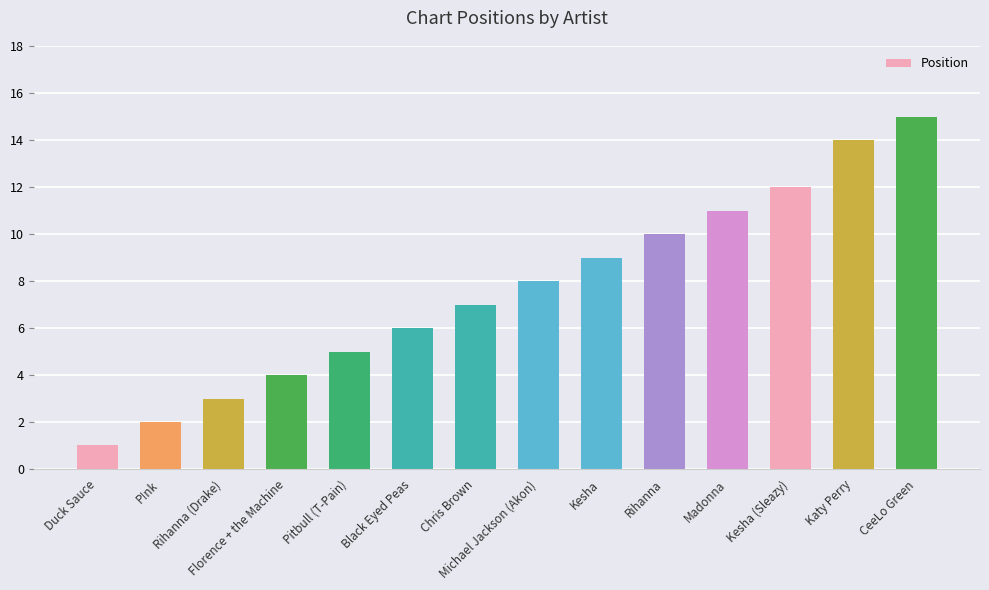

Reading right to left, what are all the values shown in this chart?

CeeLo Green=15	Katy Perry=14	Kesha (Sleazy)=12	Madonna=11	Rihanna=10	Kesha=9	Michael Jackson (Akon)=8	Chris Brown=7	Black Eyed Peas=6	Pitbull (T-Pain)=5	Florence + the Machine=4	Rihanna (Drake)=3	P!nk=2	Duck Sauce=1